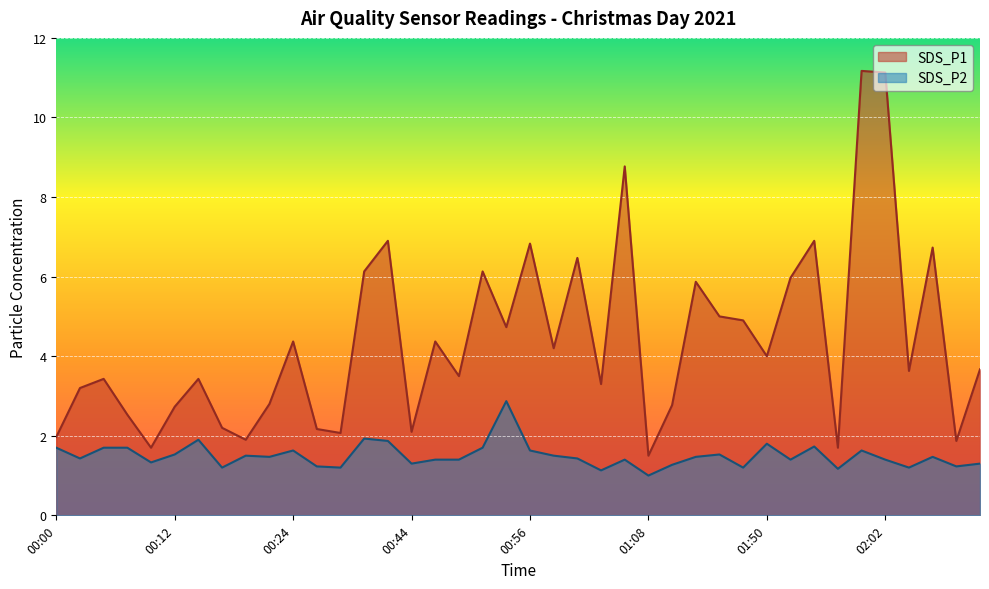

At how many categories does at least one series exceed 4?

18